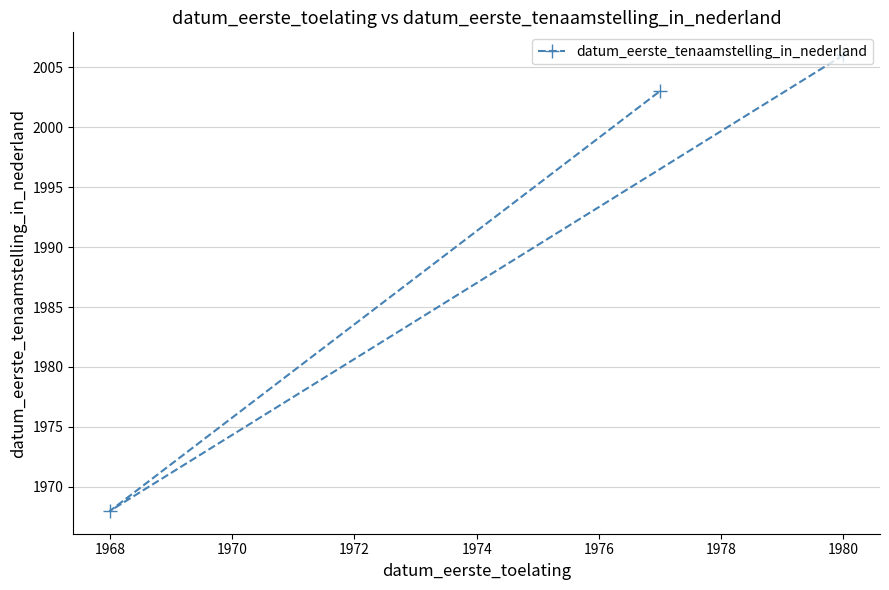

The chart shows a value of 1968 at 1968. True or false?

True